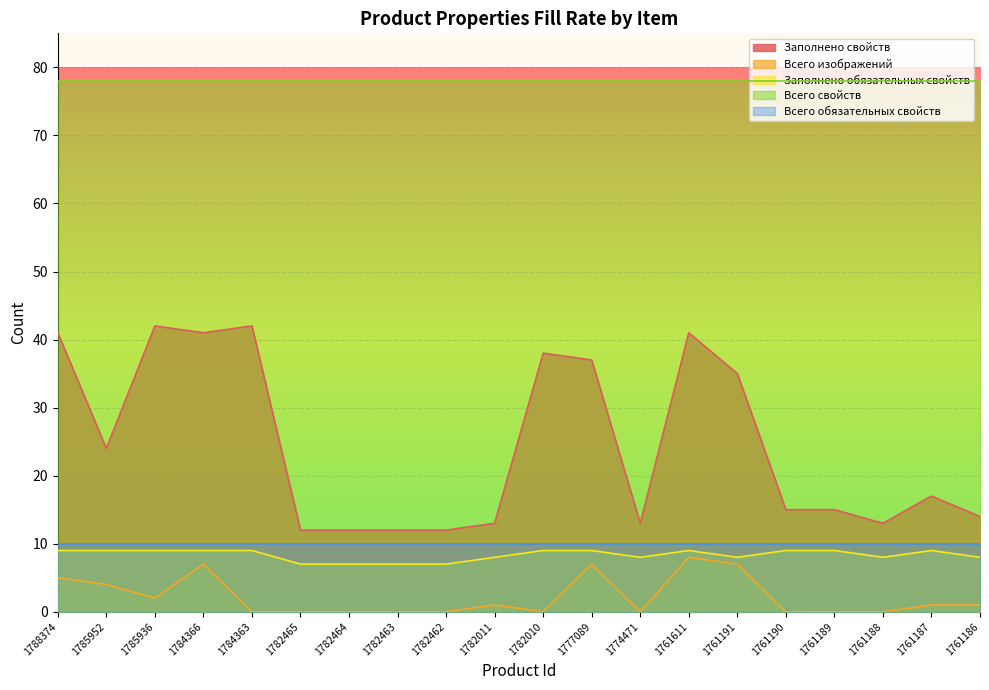

How many interior local peaks does the Заполнено свойств series have?

5